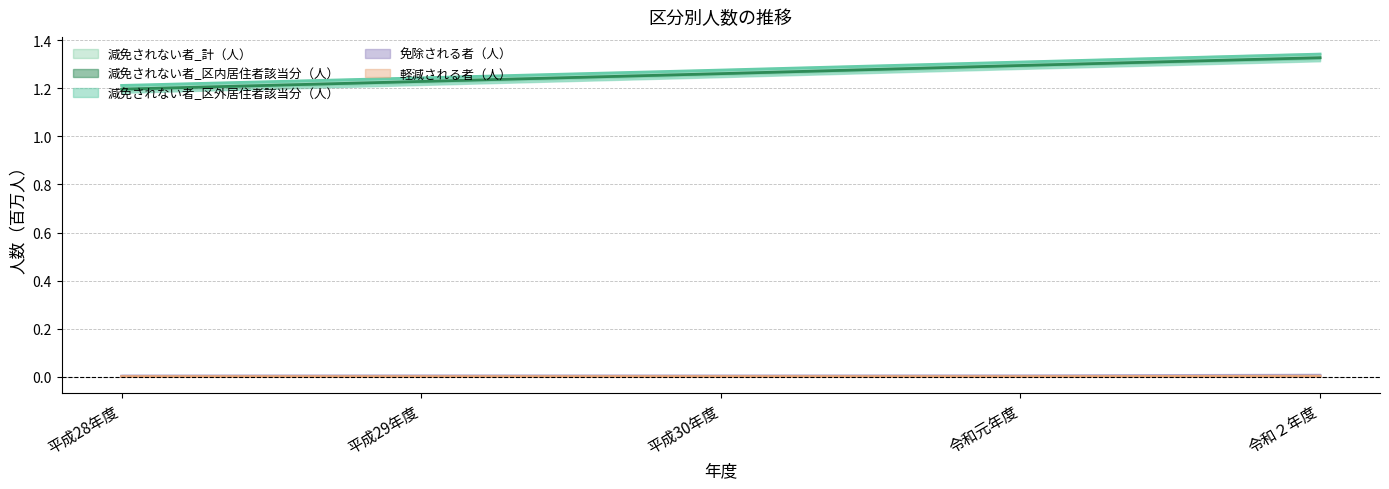

What is the label of the 2nd point from the right?

令和元年度